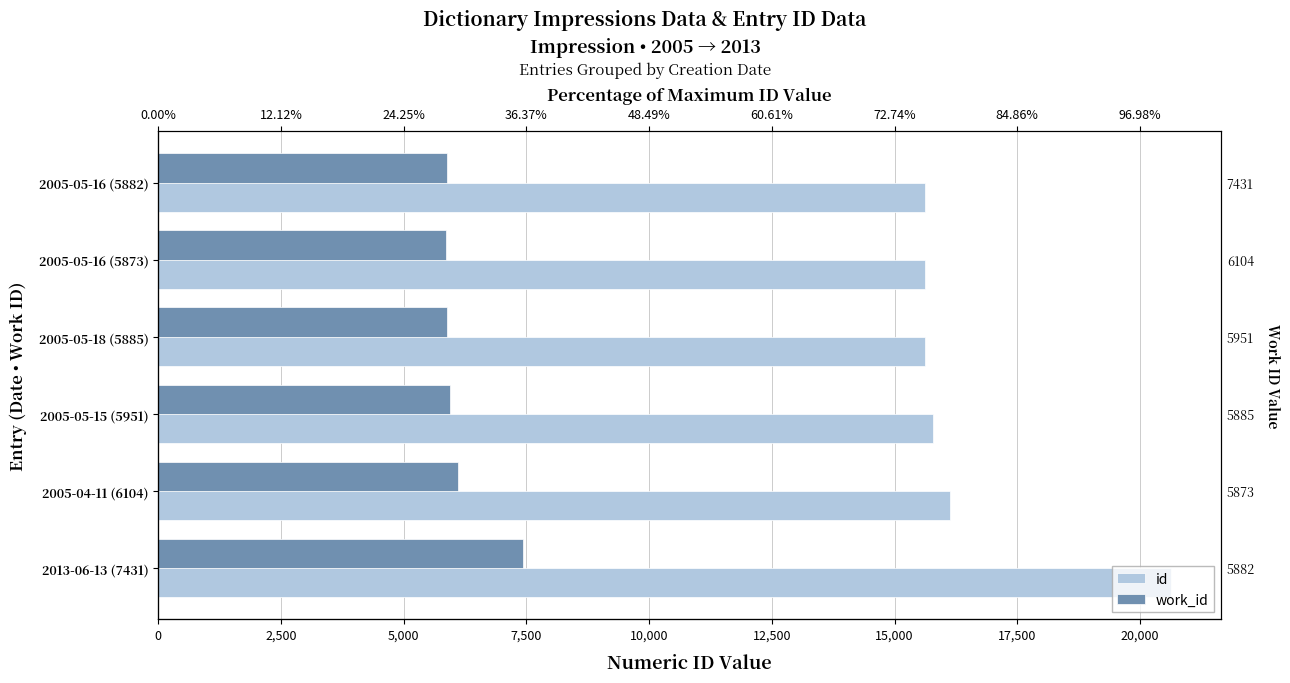

What is the average value of the id series?

16569